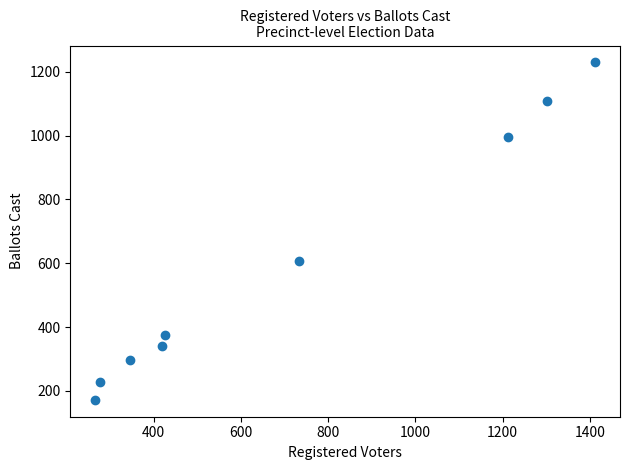

What is the range of X values (max minus min)?

1146